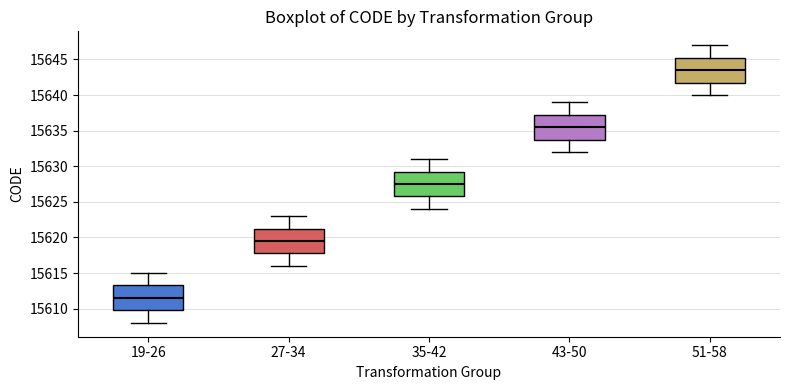

Which box's median line is the lowest?

19-26